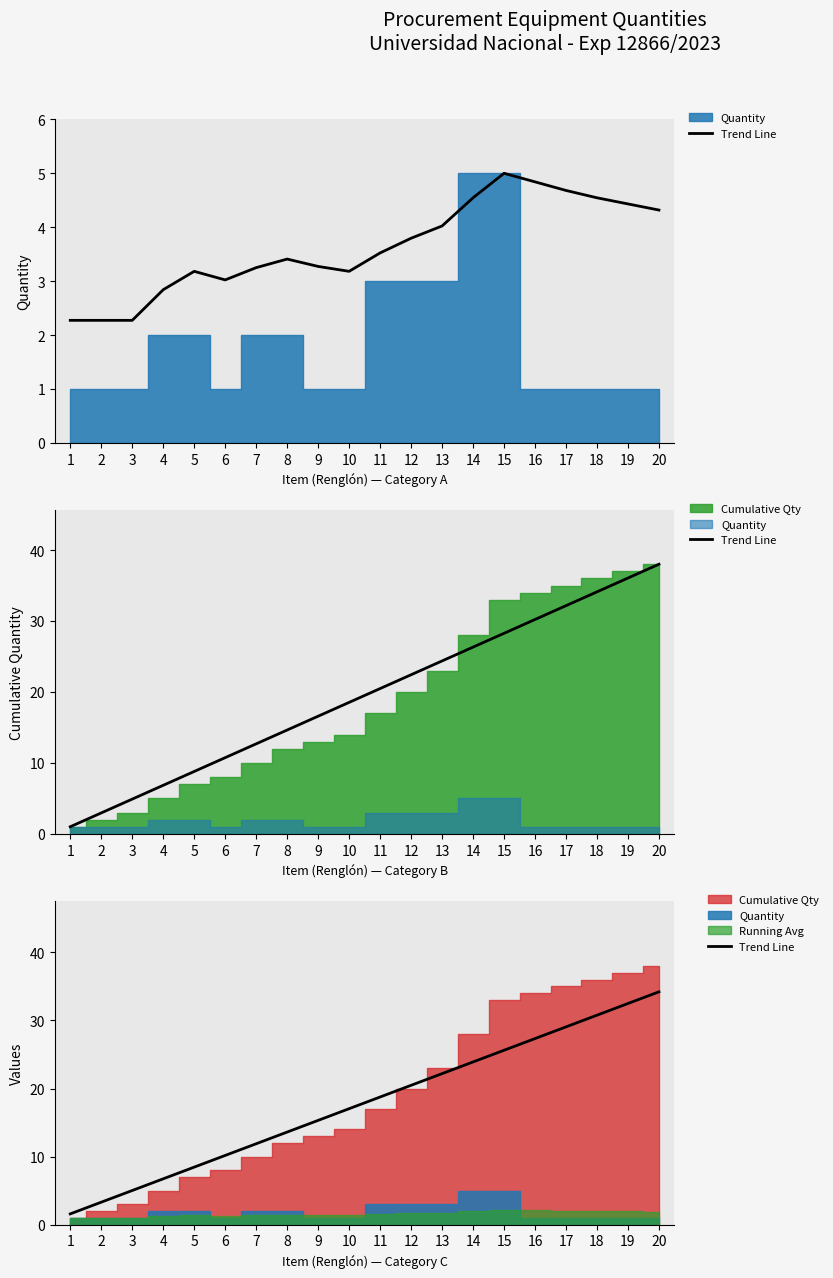

Reading left to right, what are all the values shown in this chart?

1=1.6	2=3.3	3=5.0	4=6.7	5=8.5	6=10.2	7=11.9	8=13.6	9=15.3	10=17.0	11=18.8	12=20.5	13=22.2	14=23.9	15=25.6	16=27.3	17=29.1	18=30.8	19=32.5	20=34.2